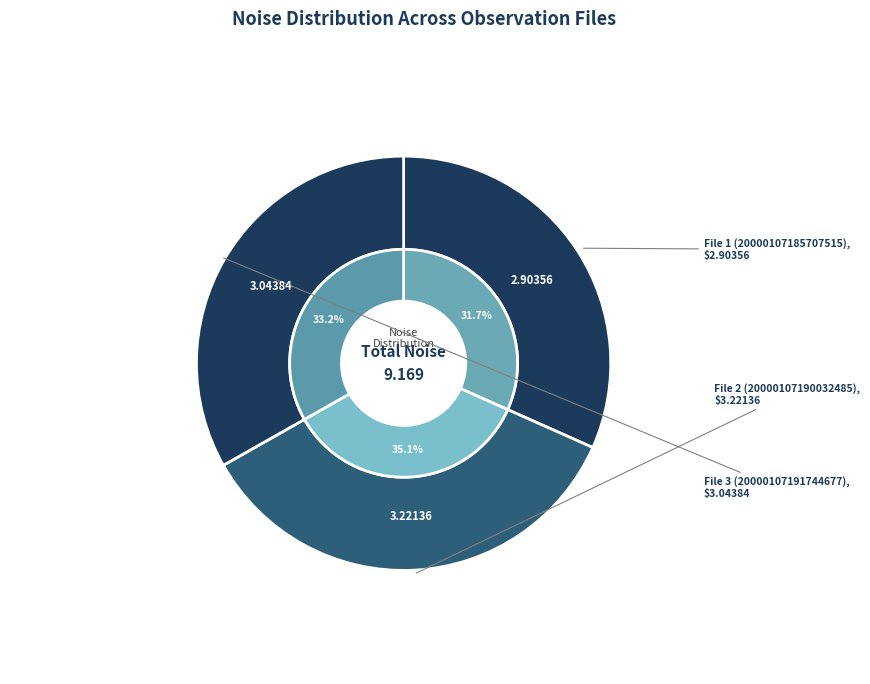

How much of the chart is everything except 20000107185707515_OBSJAROMER-R5_met.fits?

68.3%